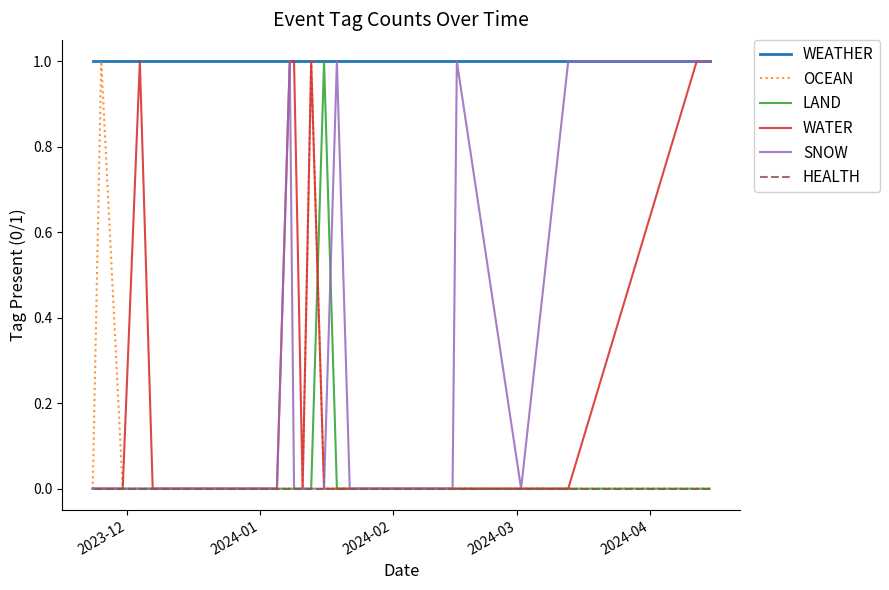

How many series are shown in this chart?

6